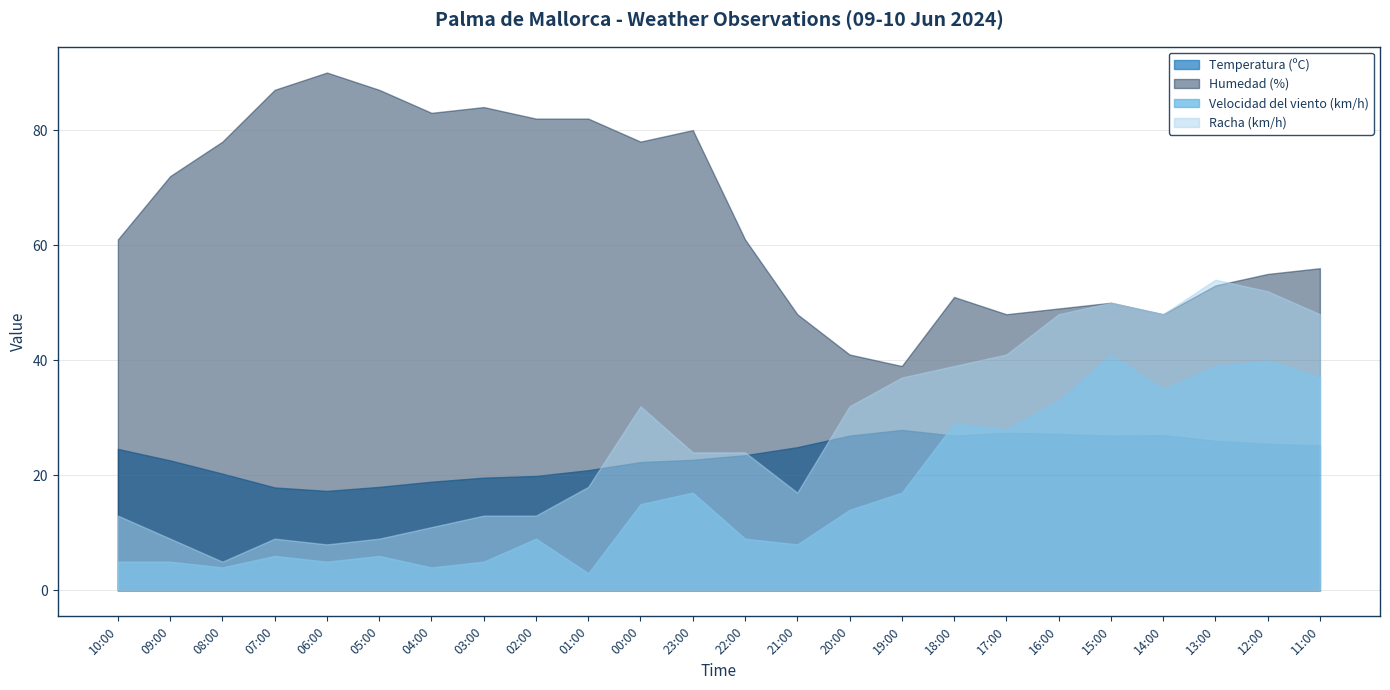

List the series in order of their peak value, highest first.

Humedad (%), Racha (km/h), Velocidad del viento (km/h), Temperatura (ºC)